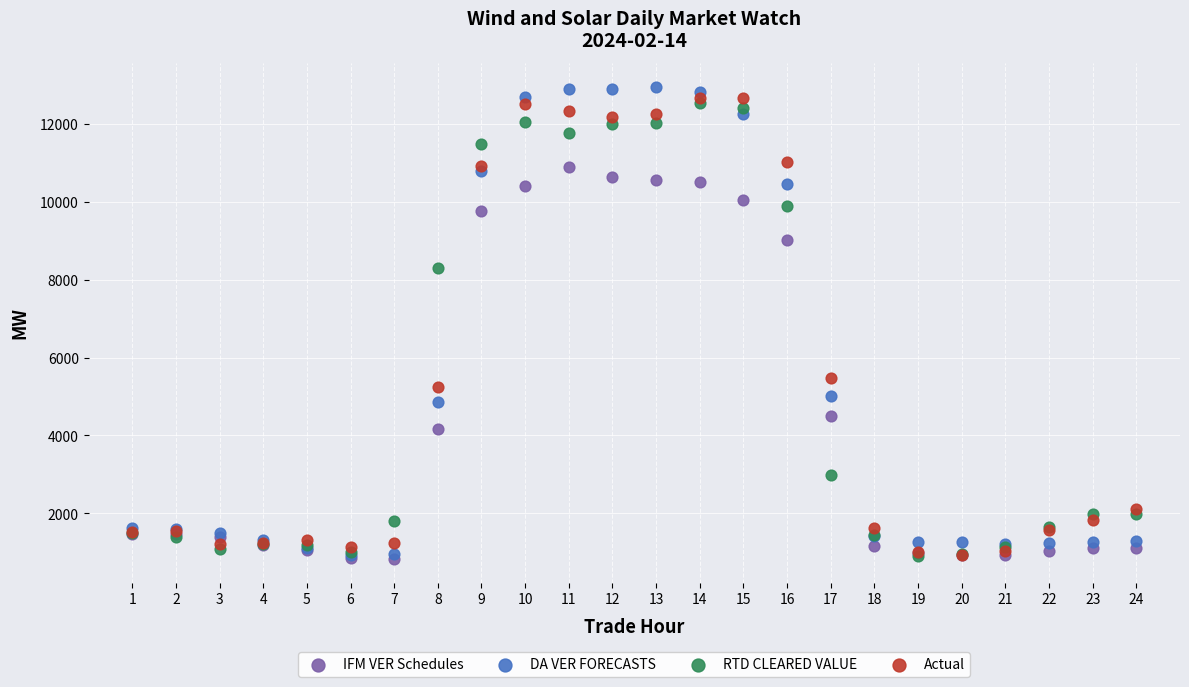

What are all the series names shown in the legend?

IFM VER Schedules, DA VER FORECASTS, RTD CLEARED VALUE, Actual